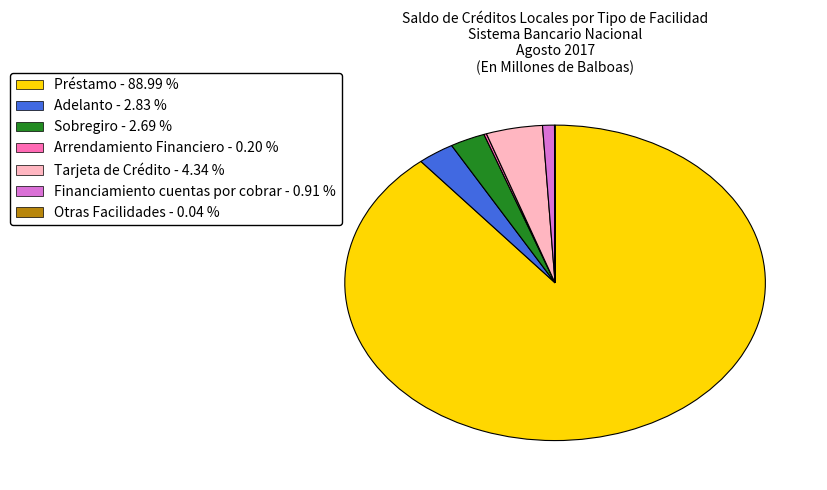

Which slice is the largest?

Préstamo